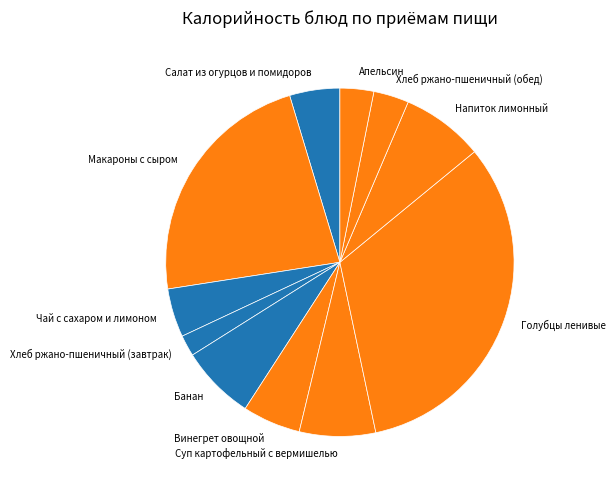

Do Макароны с сыром and Салат из огурцов и помидоров together represent more than half of the pie?

No